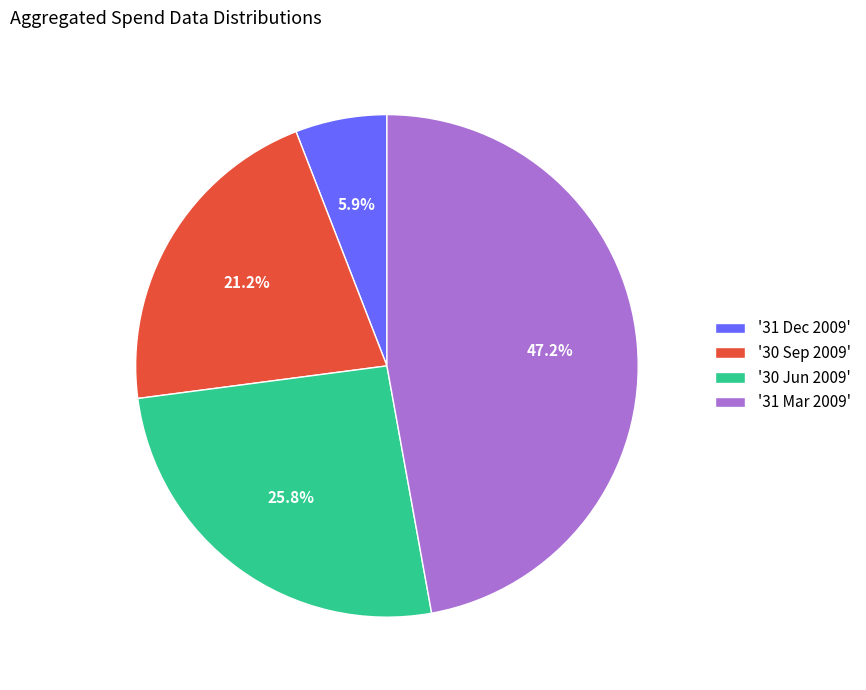

To the nearest percent, what is the average slice percentage?

25%